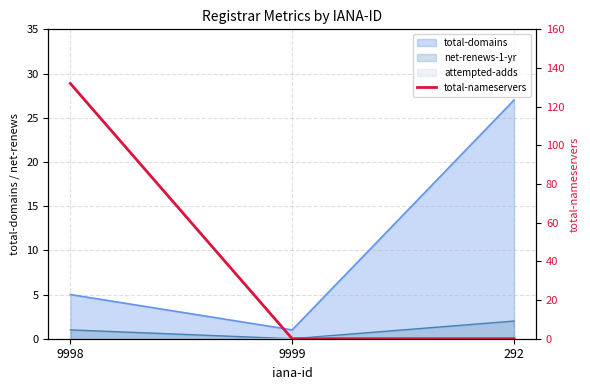

Read the value at 9998, to the nearest 10.

130